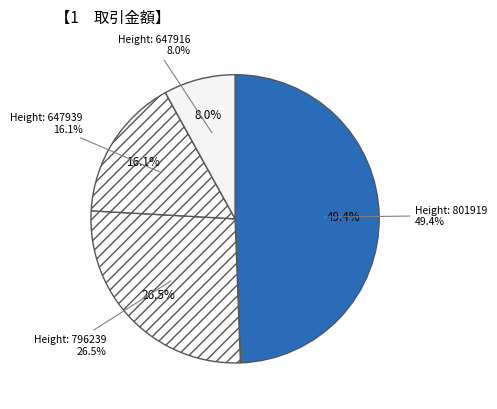

Which slice is the smallest?

647916